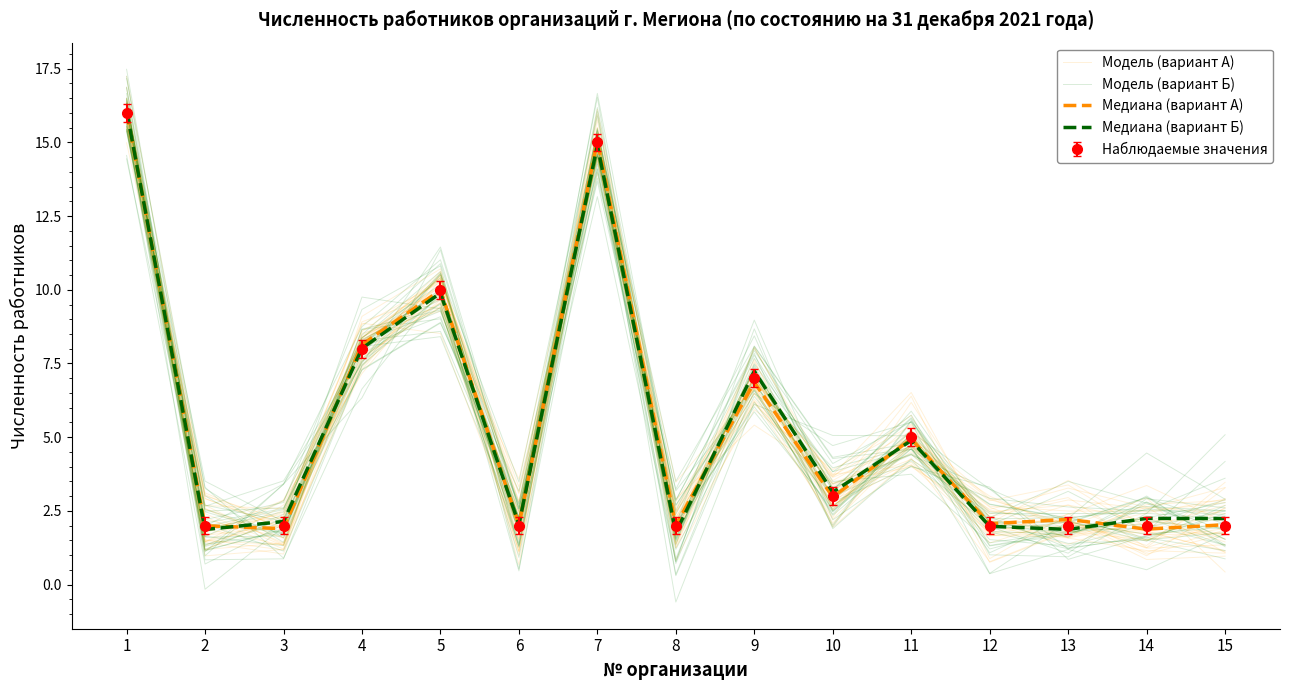

What is the smallest value displayed?

0.9